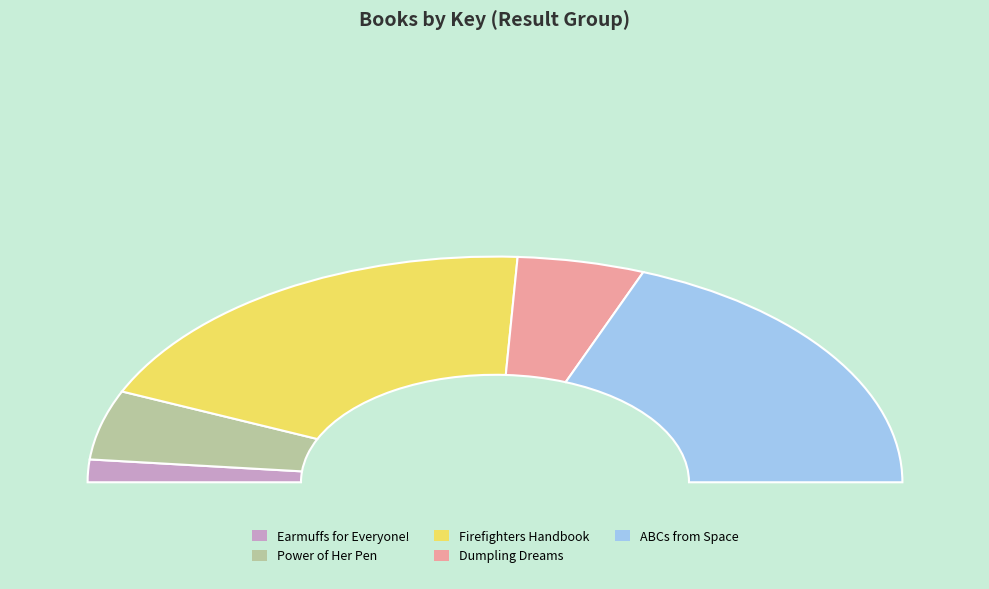

What portion of the pie excludes Firefighters Handbook?

61.4%